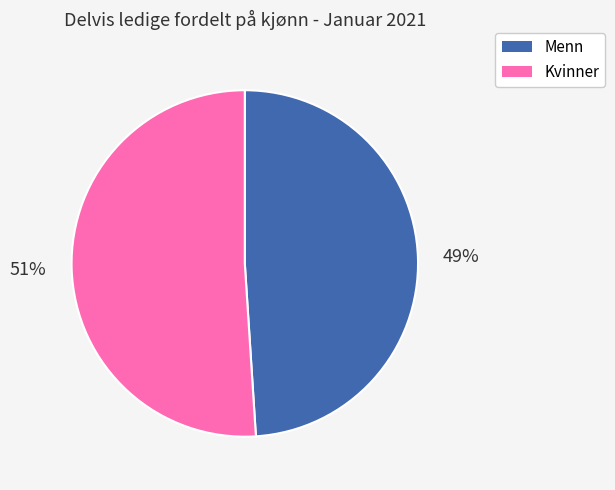

True or false: Kvinner accounts for 42% of the total.

False